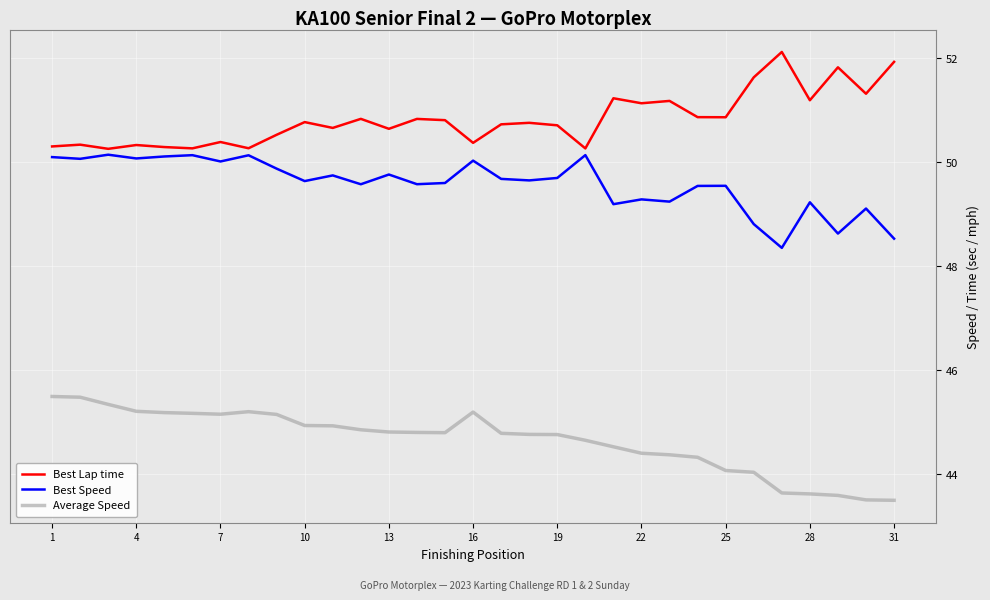

How many lines are shown in the chart?

3